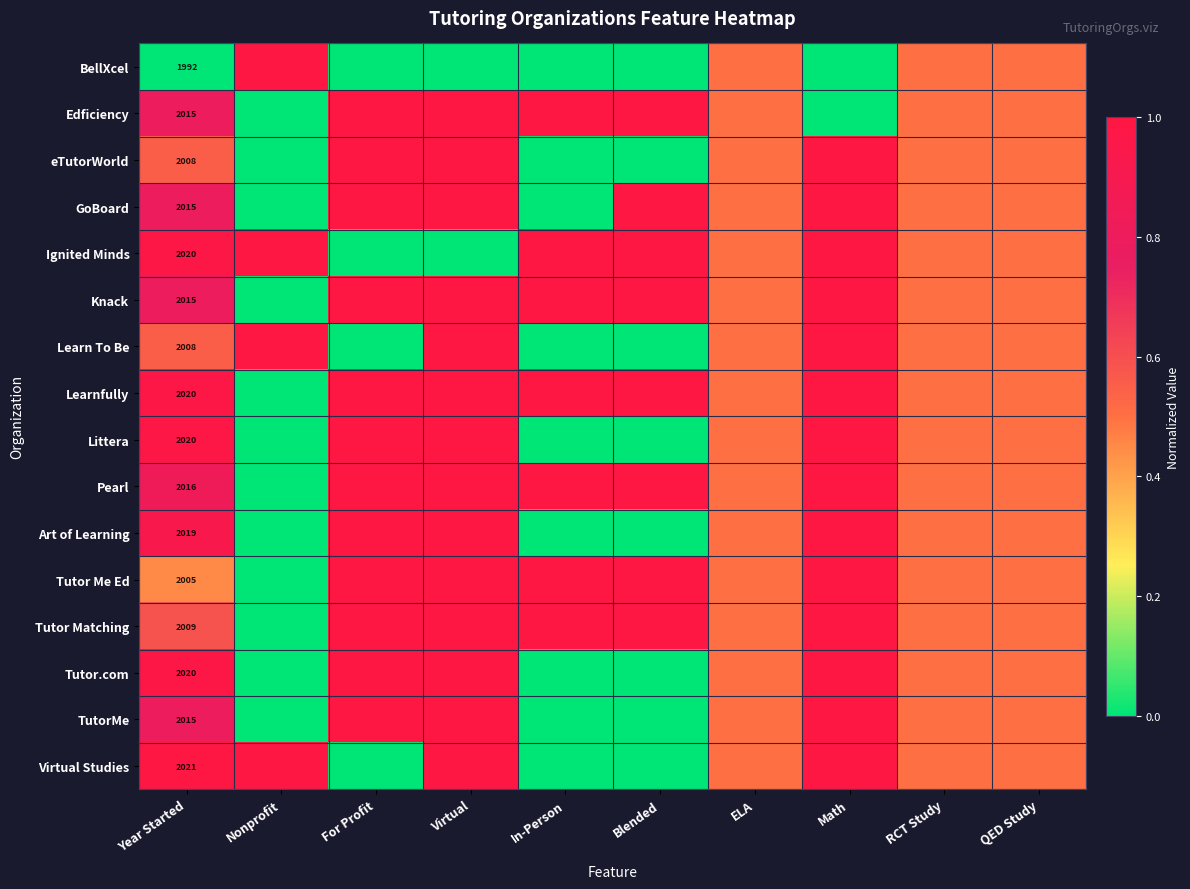

Is it true that Tutor Me Ed equals 2005.0 at Year Started?

True